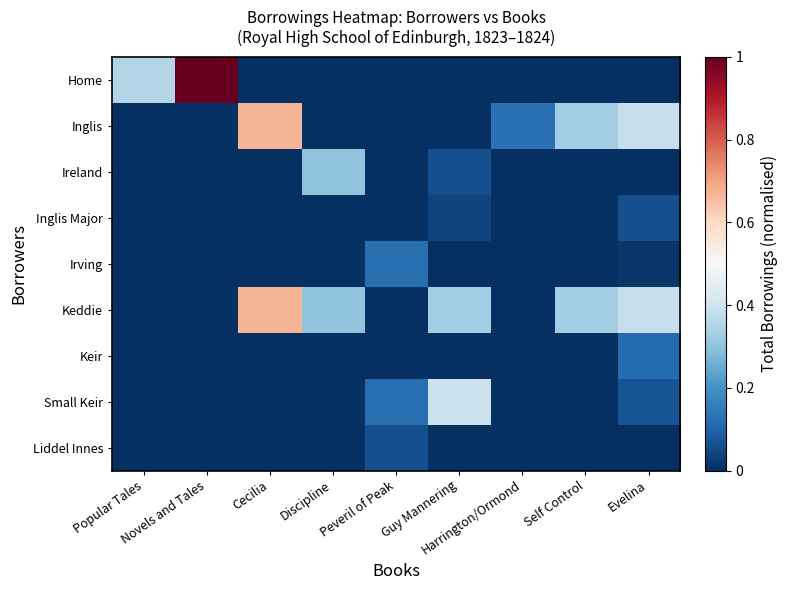

What is the maximum value shown in the chart?

1.0